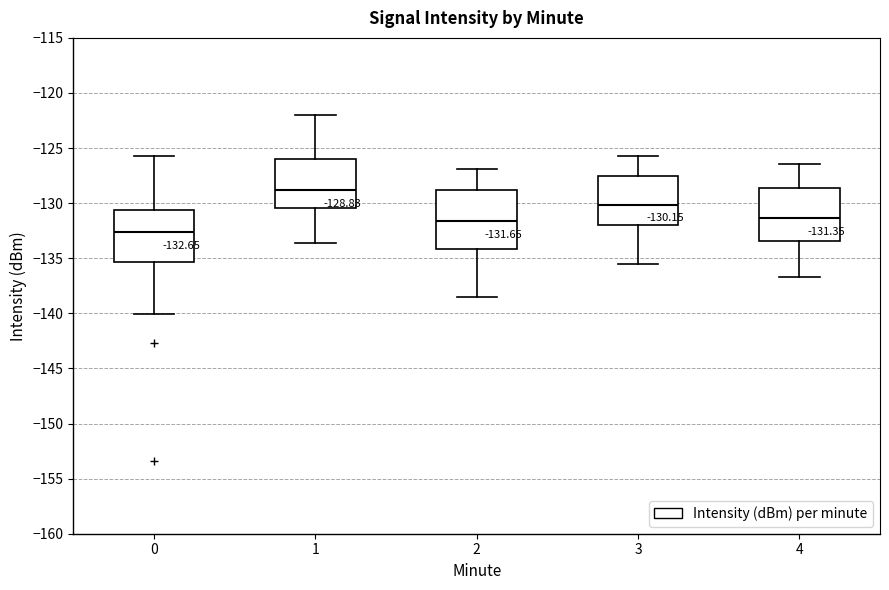

Which box has the lowest median line?

0